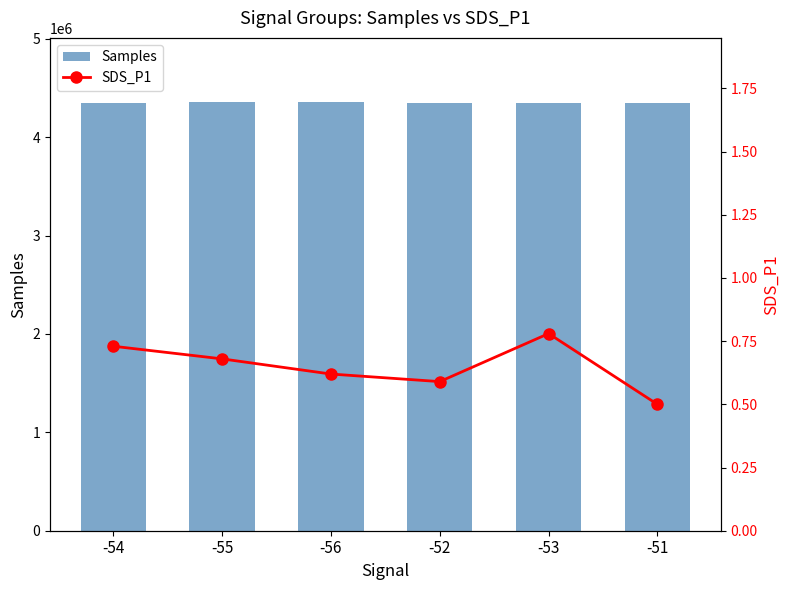

Where is SDS_P1 nearest to the value 0?

-51